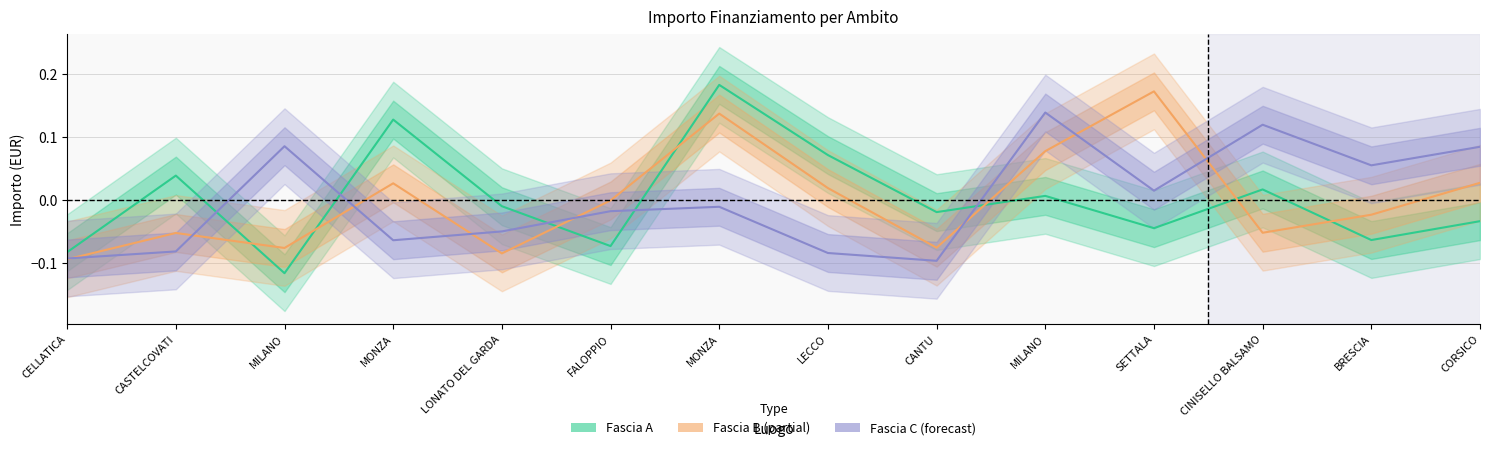

In Fascia B, how many points are lower than both neighbors (excluding endpoints)?

4